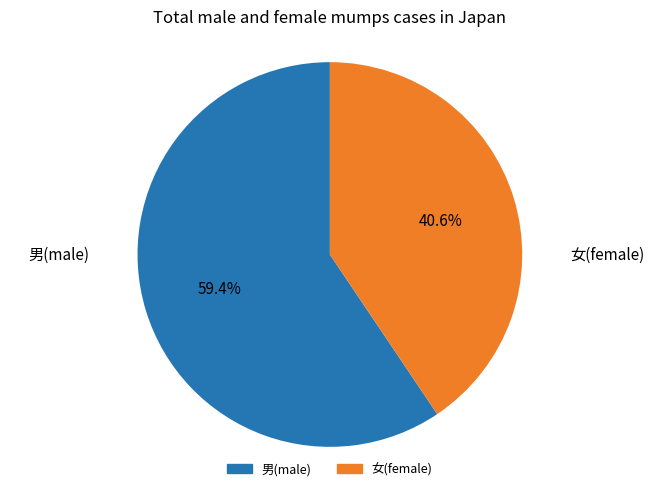

Does any single category account for the majority?

Yes